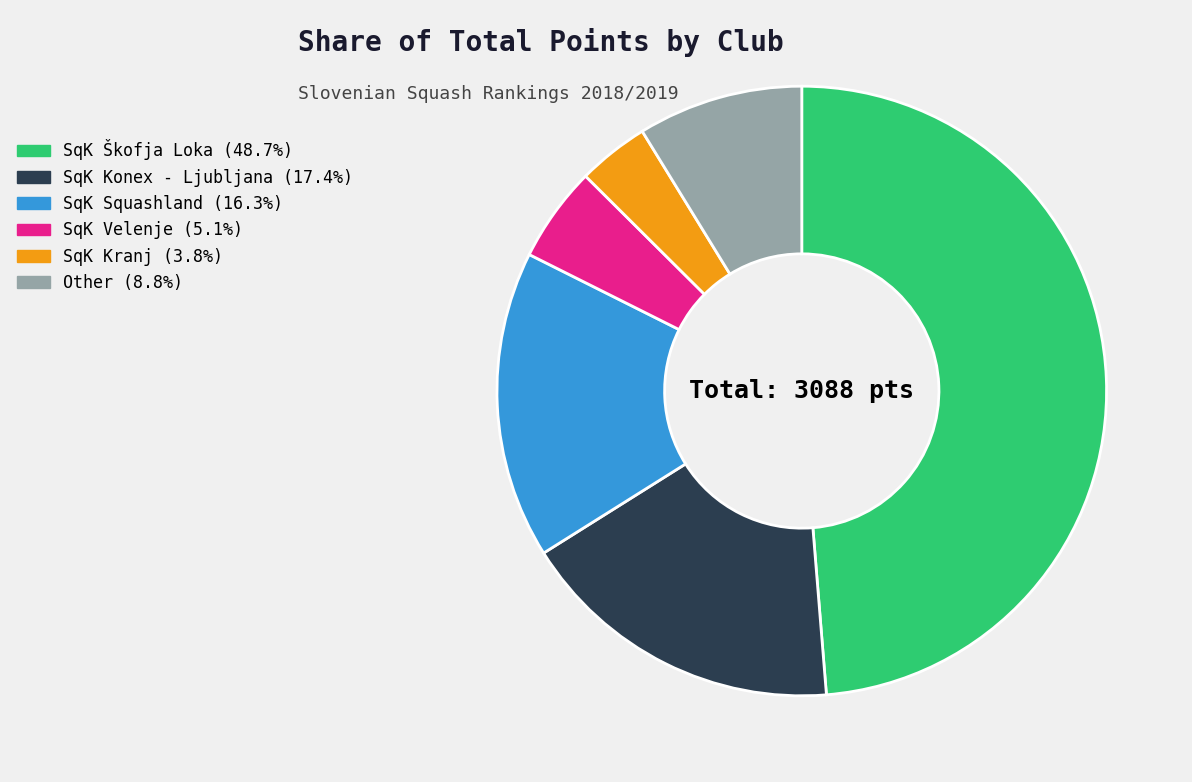

Rank the categories by value from highest to lowest.

SqK Škofja Loka, SqK Konex - Ljubljana, SqK Squashland, Other, SqK Velenje, SqK Kranj